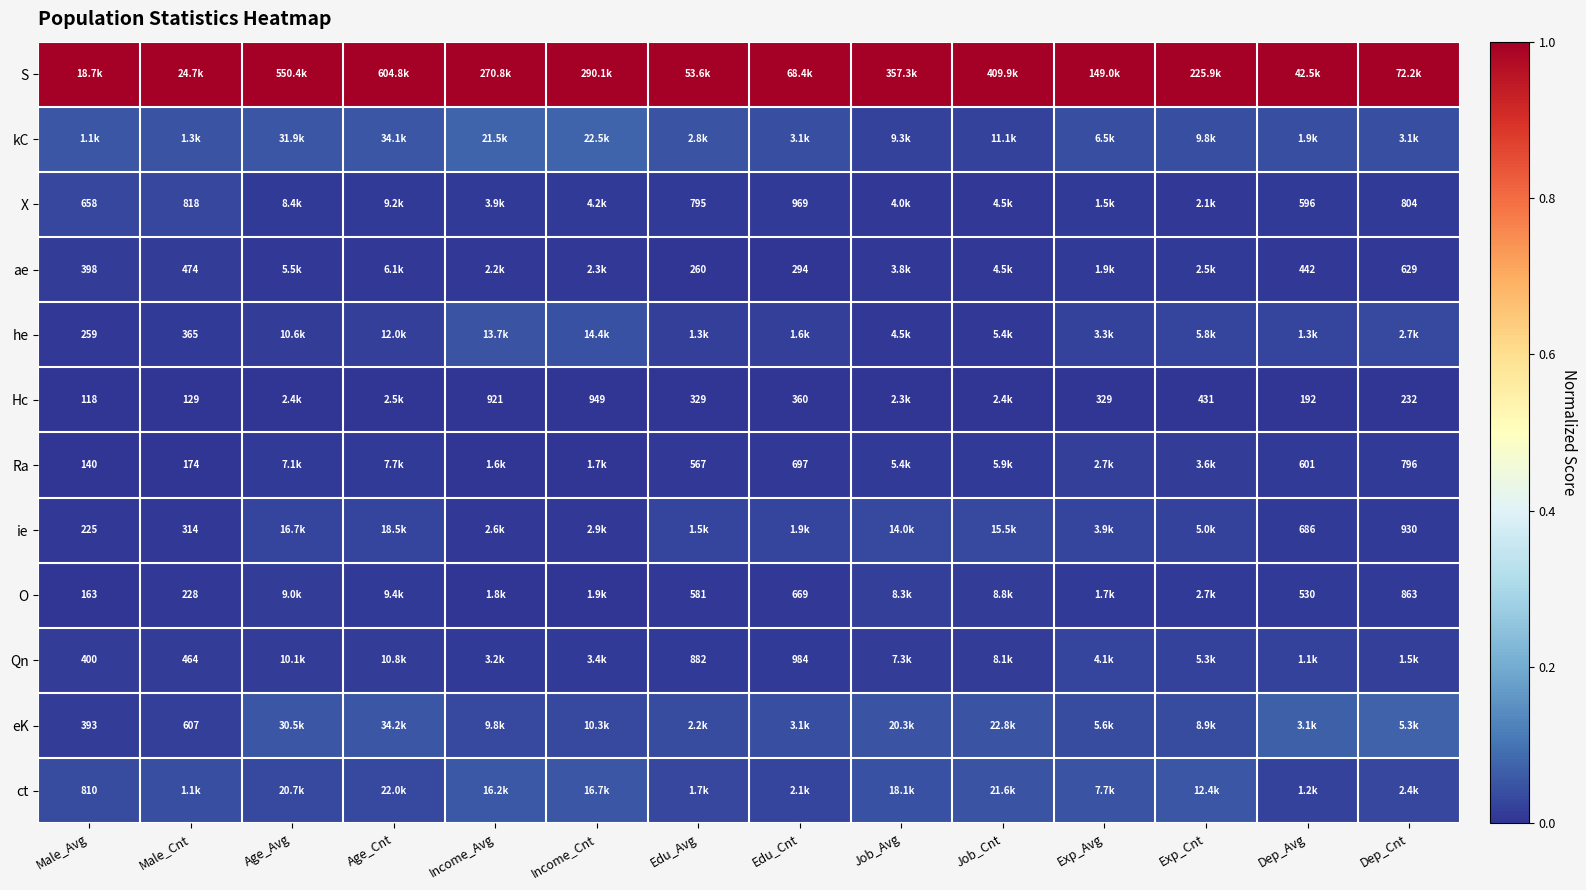

Rank the series by their maximum value, from lowest to highest.

Hc, ae, Ra, O, Qn, X, ie, he, ct, eK, kC, S